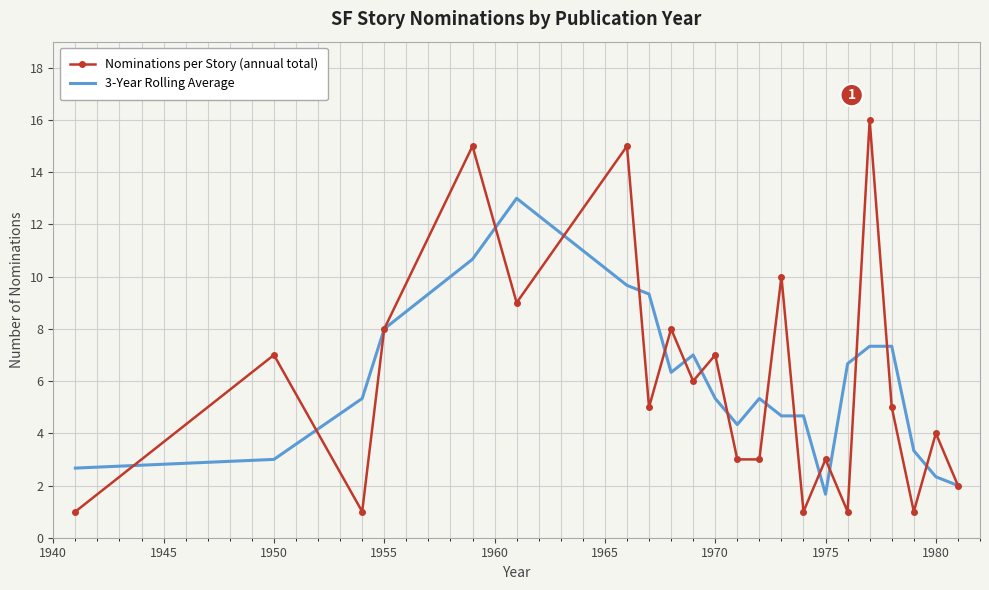

List the series in order of their peak value, highest first.

Nominations per Story (annual total), 3-Year Rolling Average